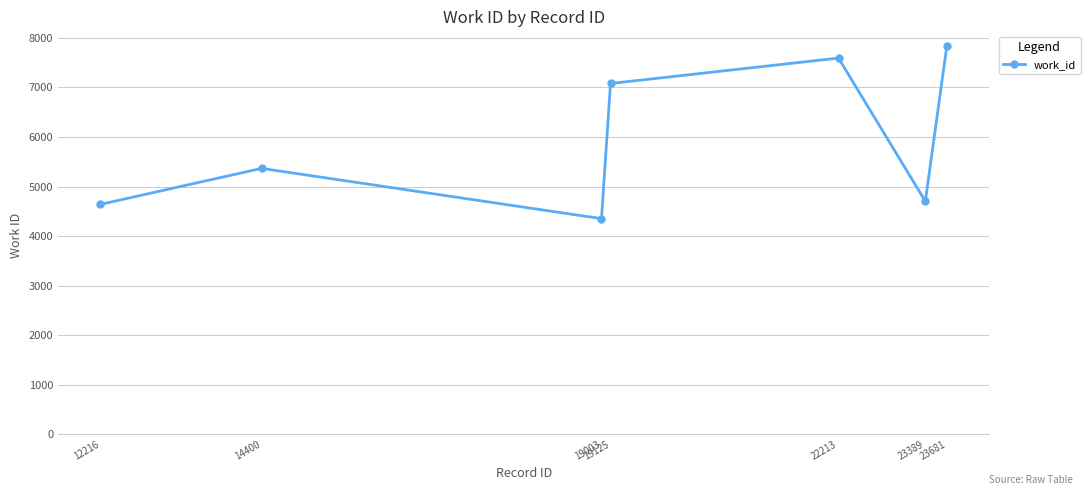

The value at 12216 is 4639. True or false?

True